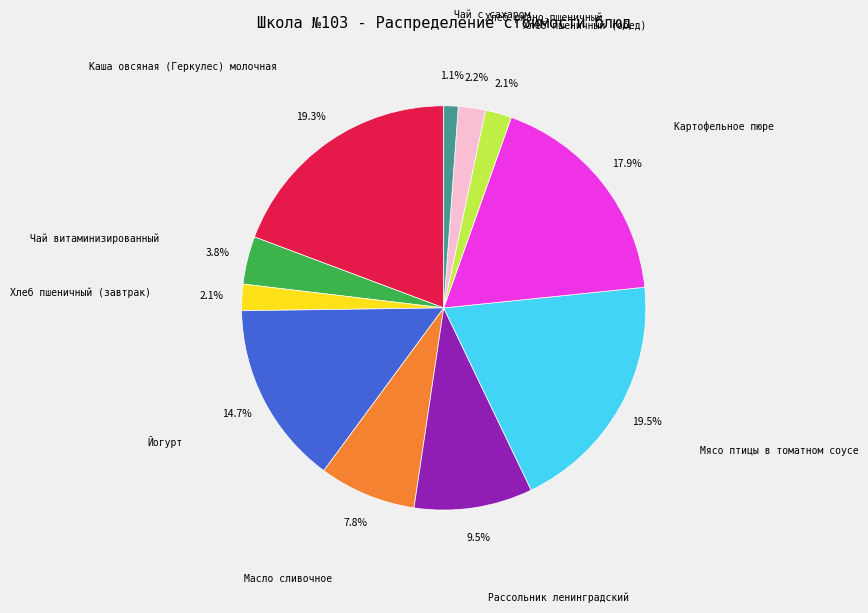

True or false: Картофельное пюре accounts for 18% of the total.

True